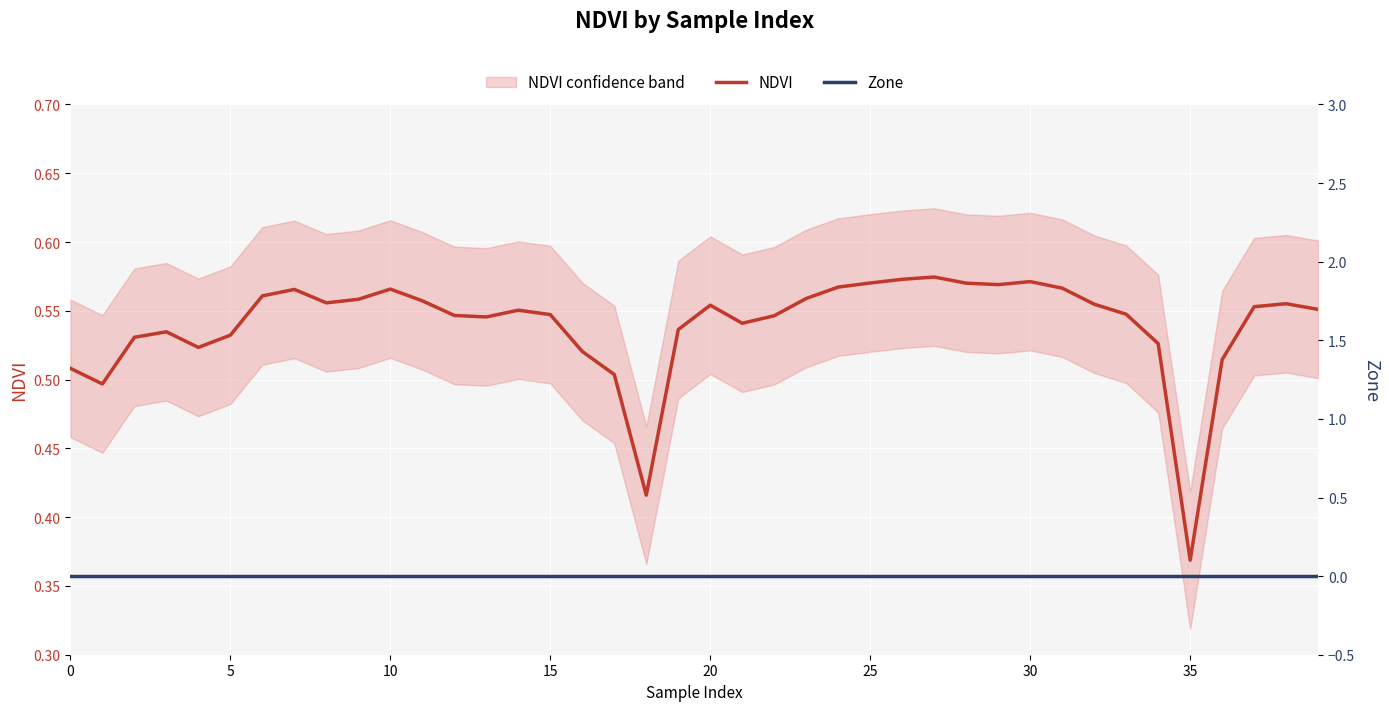

The value of NDVI at 15 is 0.5. True or false?

True